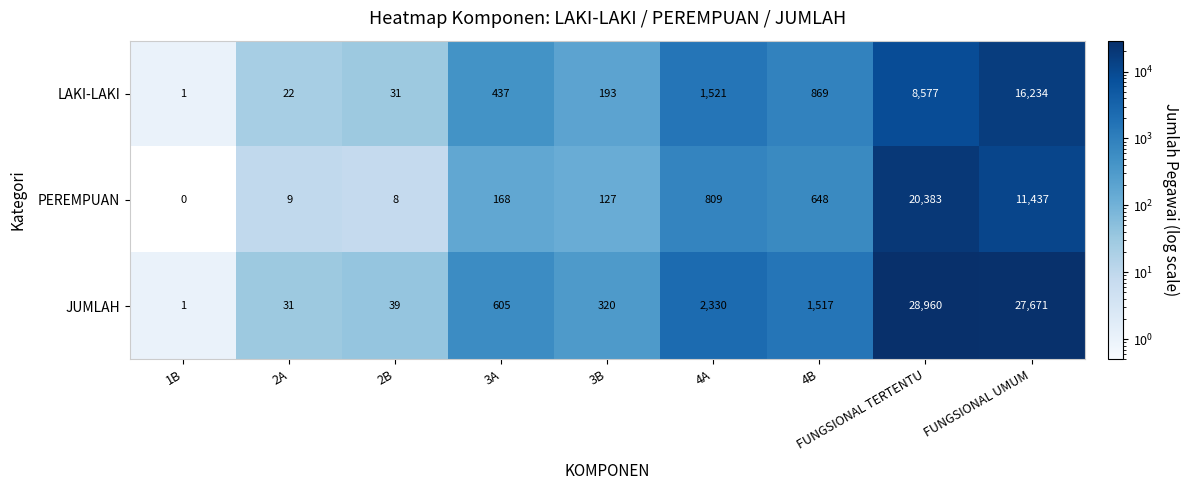

What is the maximum value shown in the chart?

28960